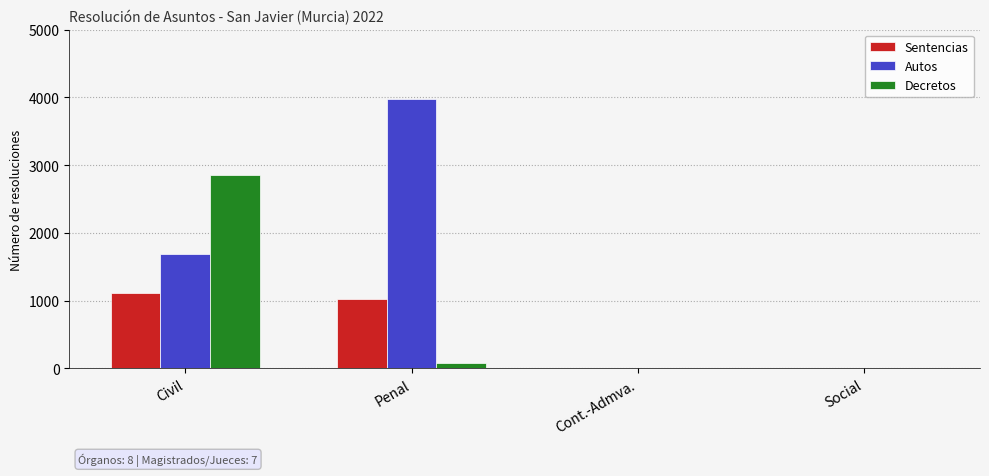

The Sentencias series shows 1468 at Penal. True or false?

False